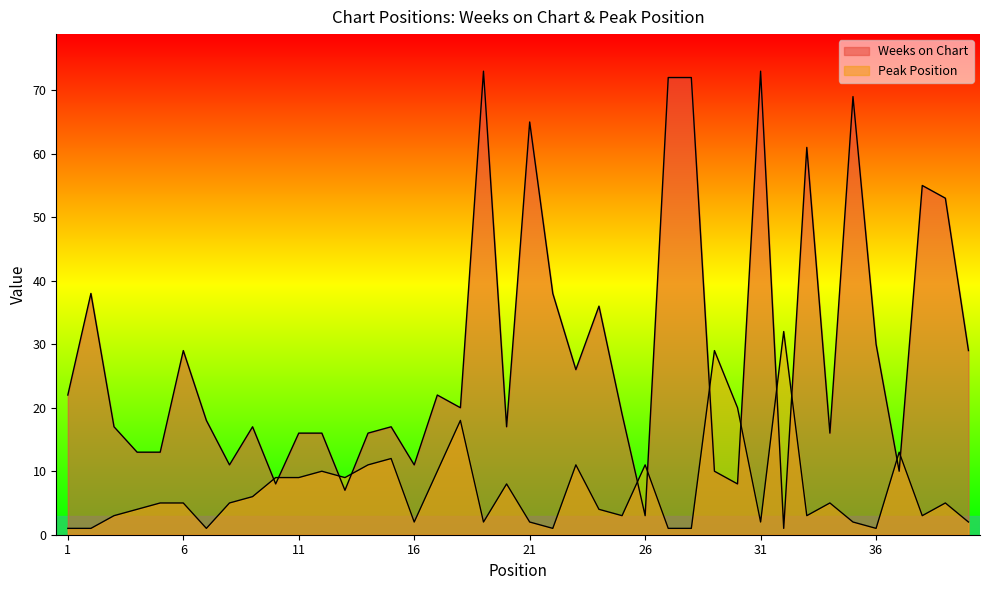

Reading left to right, extract all data points from this chart.

Weeks on Chart: 1=22	2=38	3=17	4=13	5=13	6=29	7=18	8=11	9=17	10=8	11=16	12=16	13=7	14=16	15=17	16=11	17=22	18=20	19=73	20=17	21=65	22=38	23=26	24=36	25=19	26=3	27=72	28=72	29=10	30=8	31=73	32=1	33=61	34=16	35=69	36=30	37=10	38=55	39=53	40=29
Peak Position: 1=1	2=1	3=3	4=4	5=5	6=5	7=1	8=5	9=6	10=9	11=9	12=10	13=9	14=11	15=12	16=2	17=10	18=18	19=2	20=8	21=2	22=1	23=11	24=4	25=3	26=11	27=1	28=1	29=29	30=20	31=2	32=32	33=3	34=5	35=2	36=1	37=13	38=3	39=5	40=2